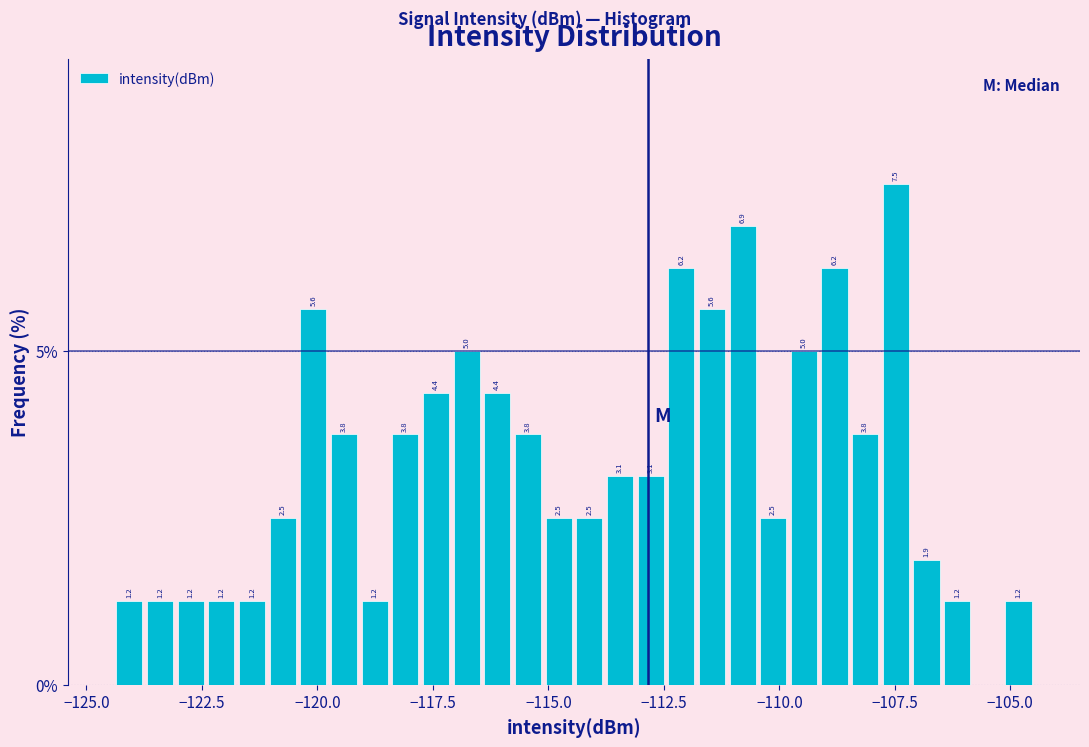

Read against the x-axis, roughly where is the centre of the tallest bar?

-107.5